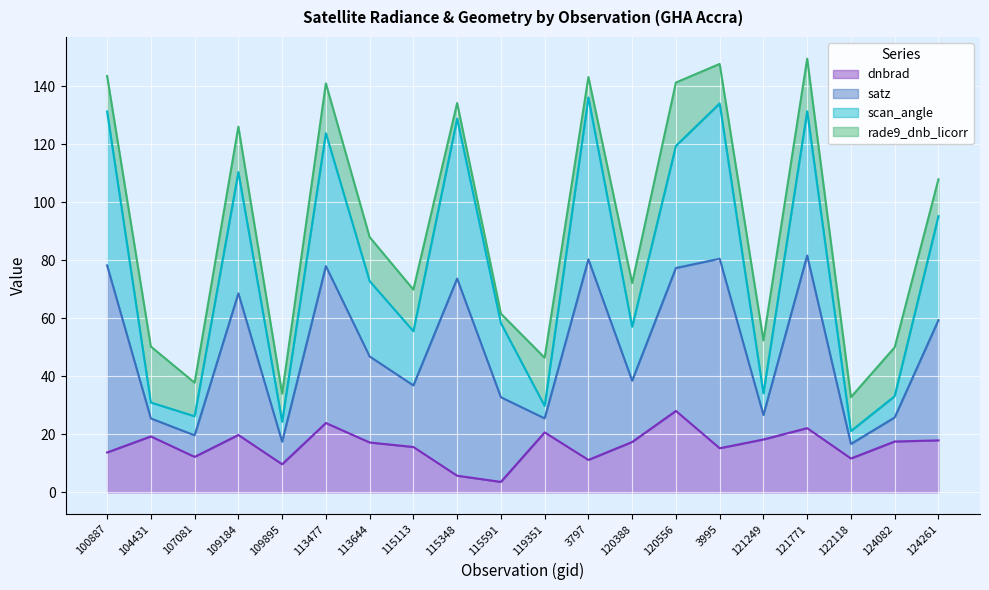

Which series changed the most between 109184 and 124261?

satz